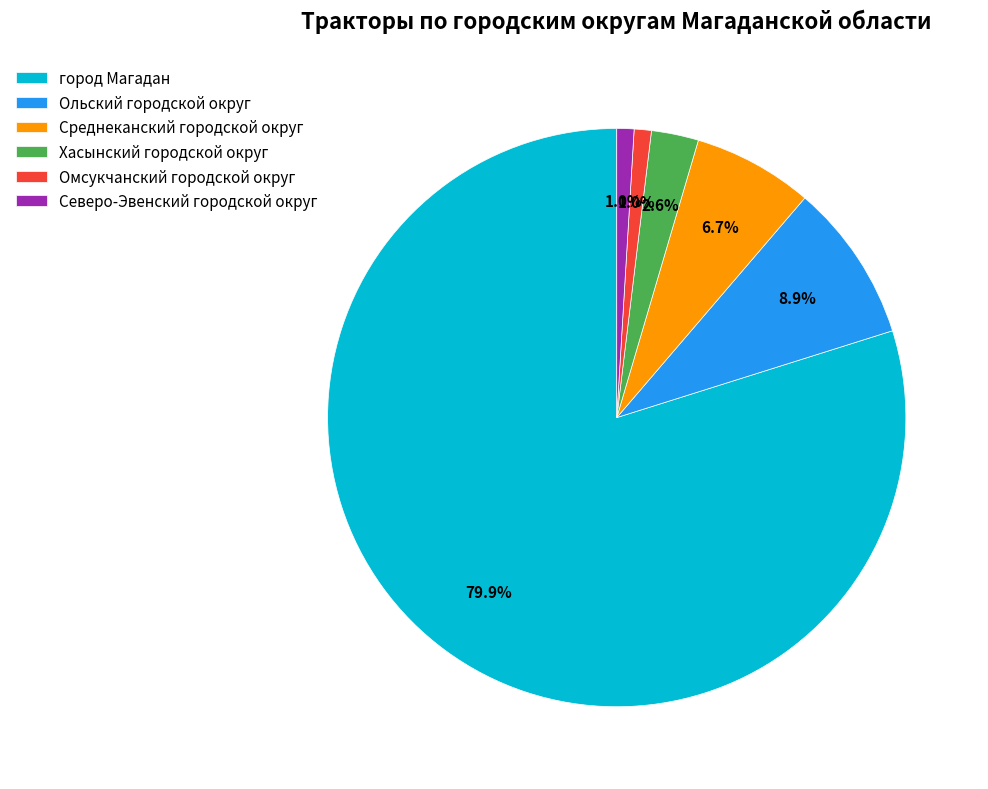

The Северо-Эвенский городской округ slice represents 7% of the pie. True or false?

False